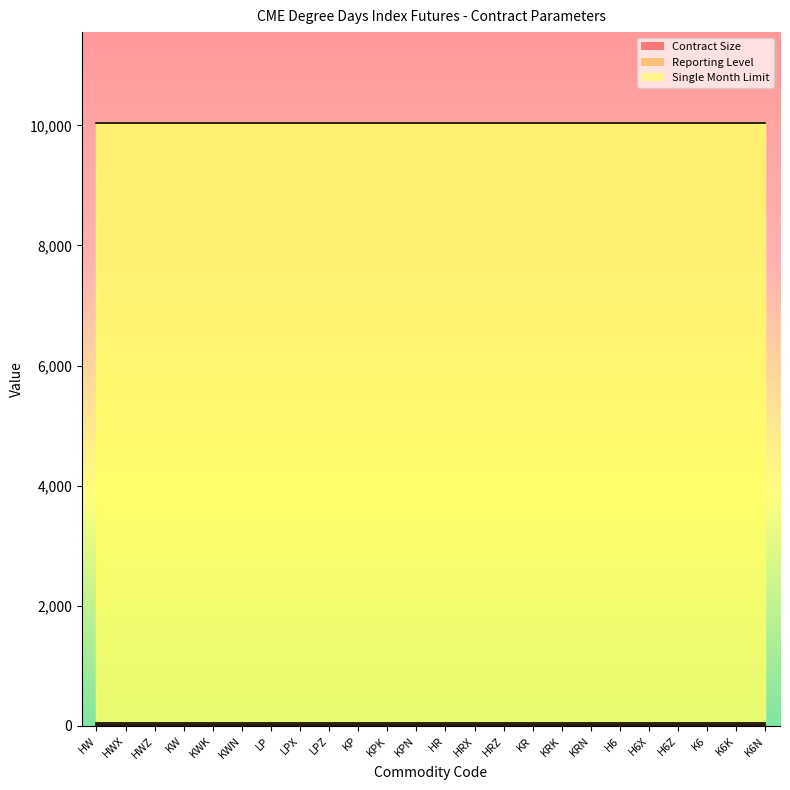

Which category has the highest value across all series?

HW